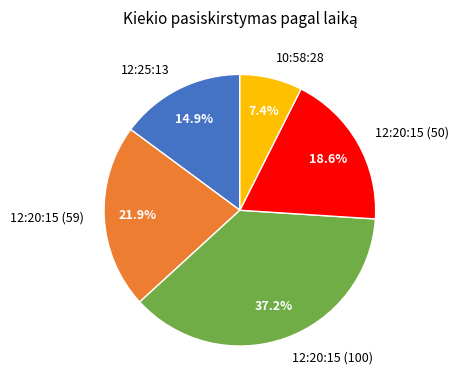

How much of the chart is everything except 12:20:15 (59)?

78.1%